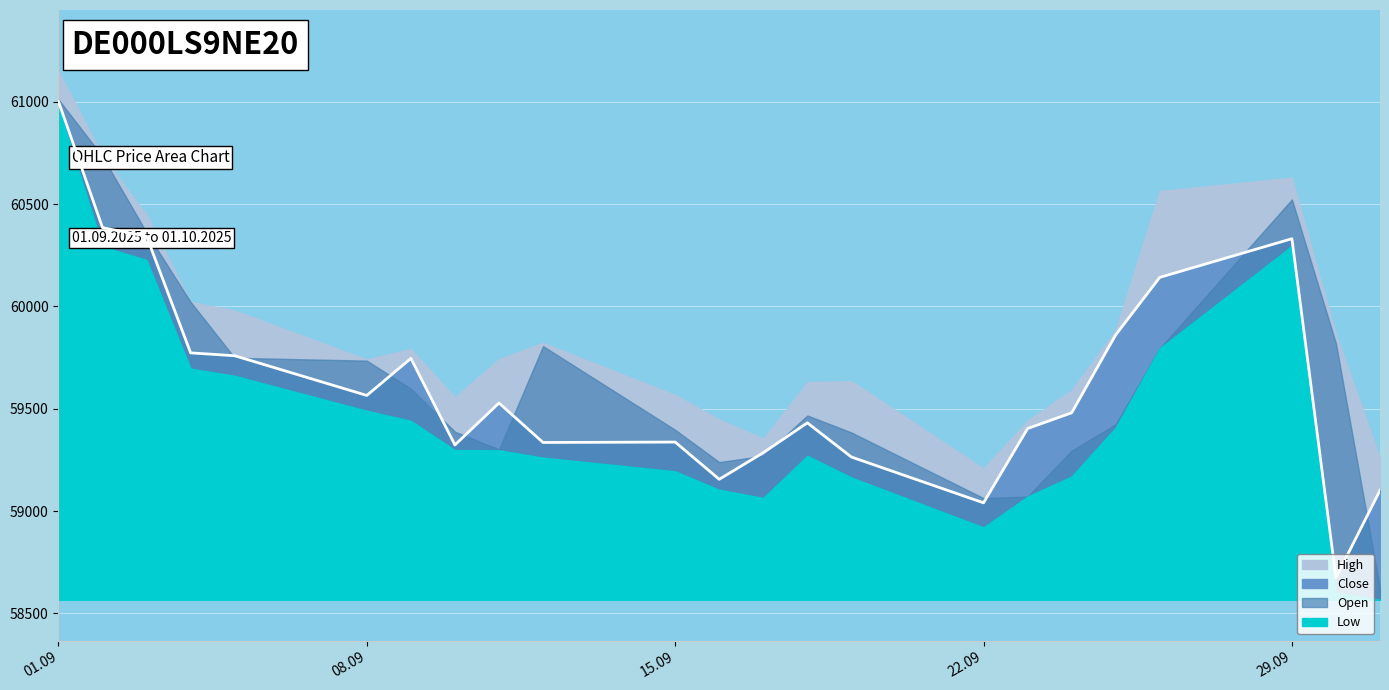

Which series has the largest total across all categories?

High